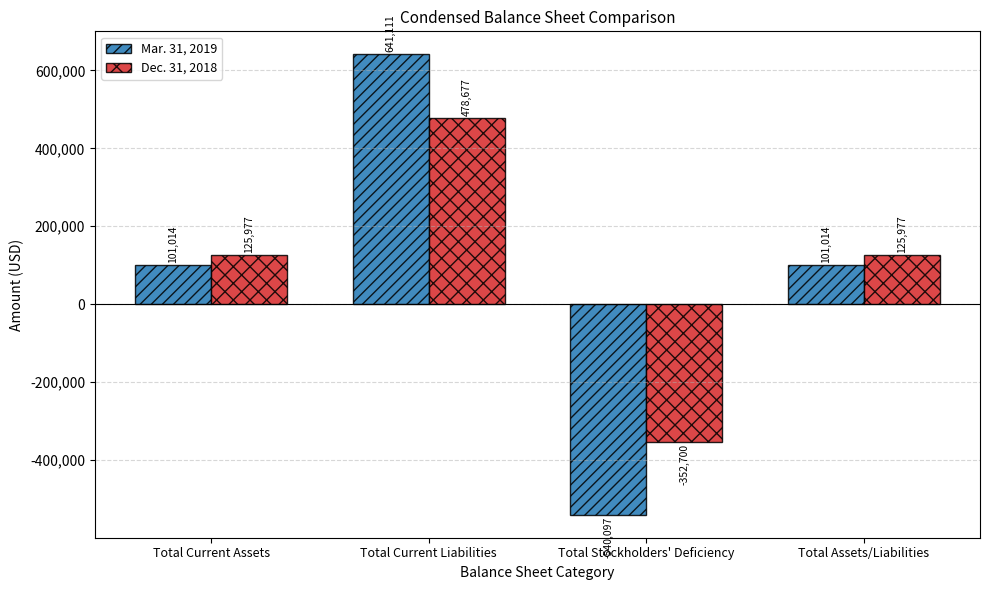

How many distinct data groups are displayed?

2